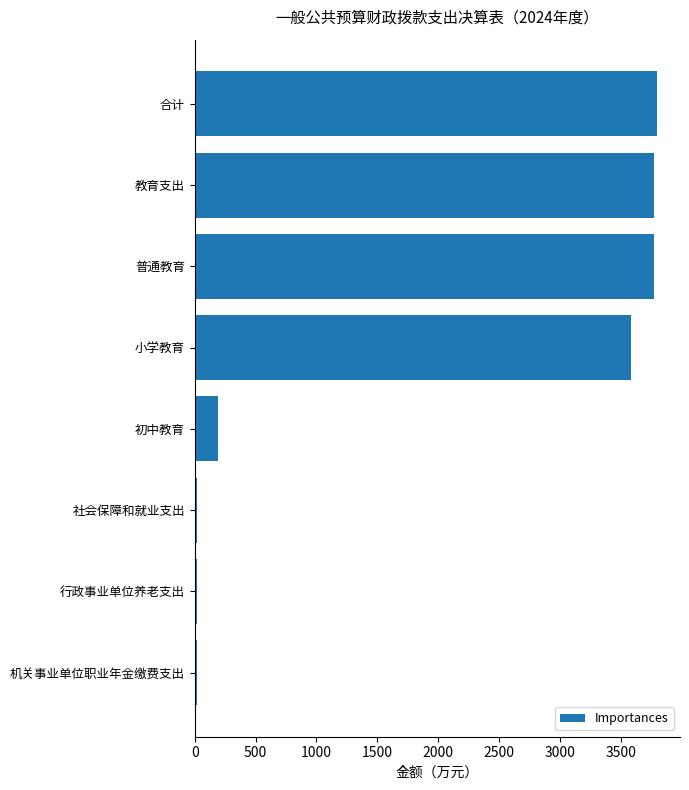

Reading top to bottom, transcribe all the data shown in this chart.

3795.2	3772.8	3772.8	3578.9	193.9	22.4	22.4	22.4